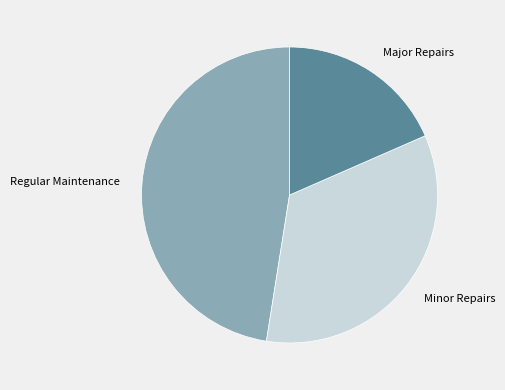

Combined, do Minor Repairs and Regular Maintenance account for over 50%?

Yes